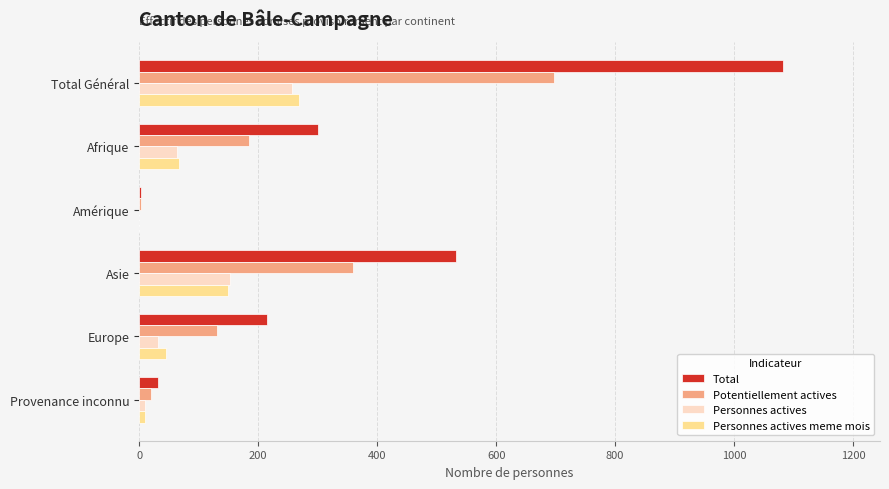

Which series has the largest total across all categories?

Total